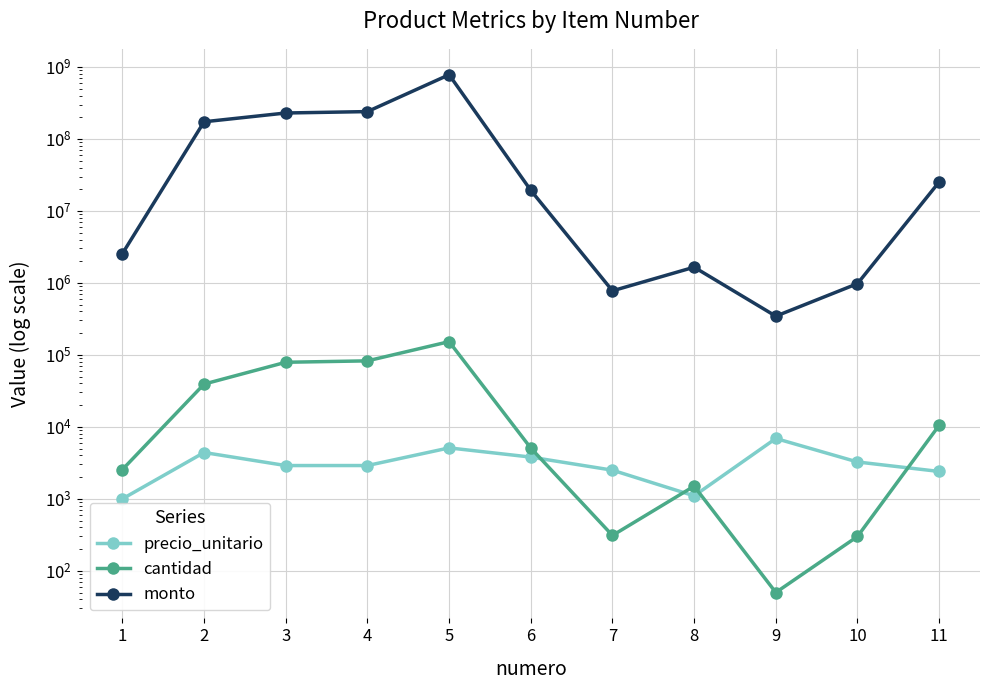

Does the chart display data point markers on the line(s)?

Yes